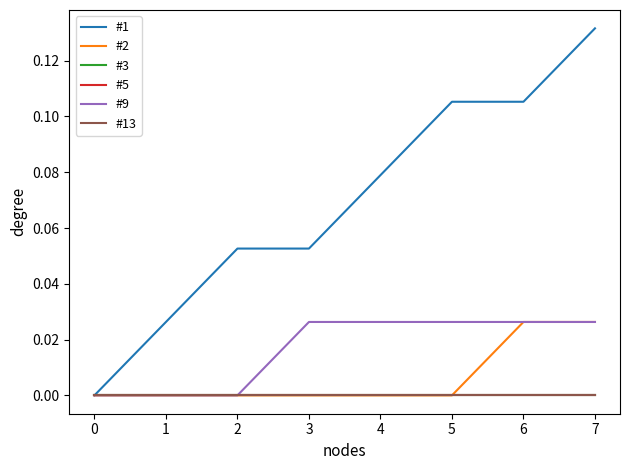

True or false: #2 has a value of 0.0 at 5.

True